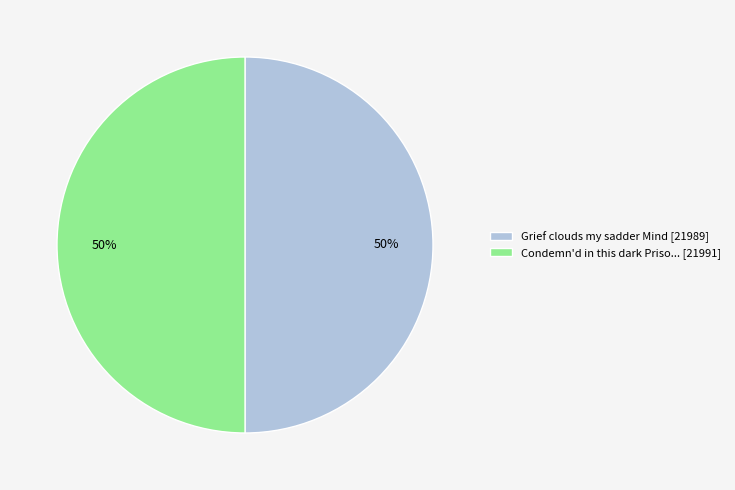

To the nearest percent, what is the average slice percentage?

50%